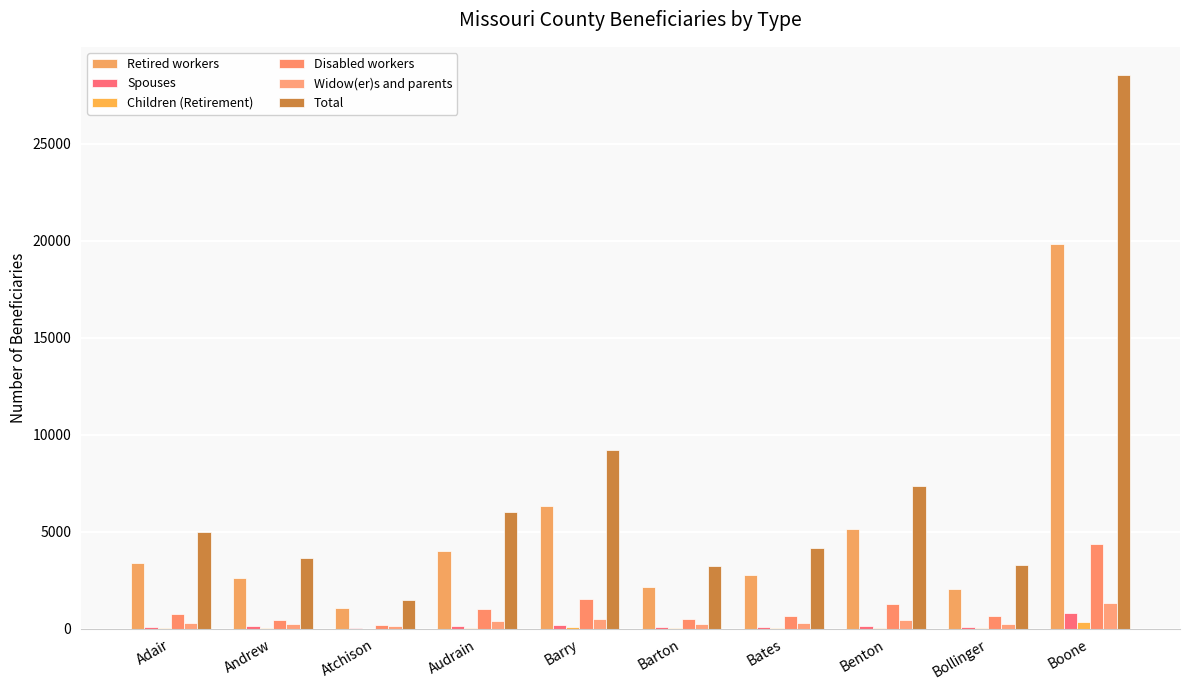

Where does the Total series first go above 4970?

Audrain